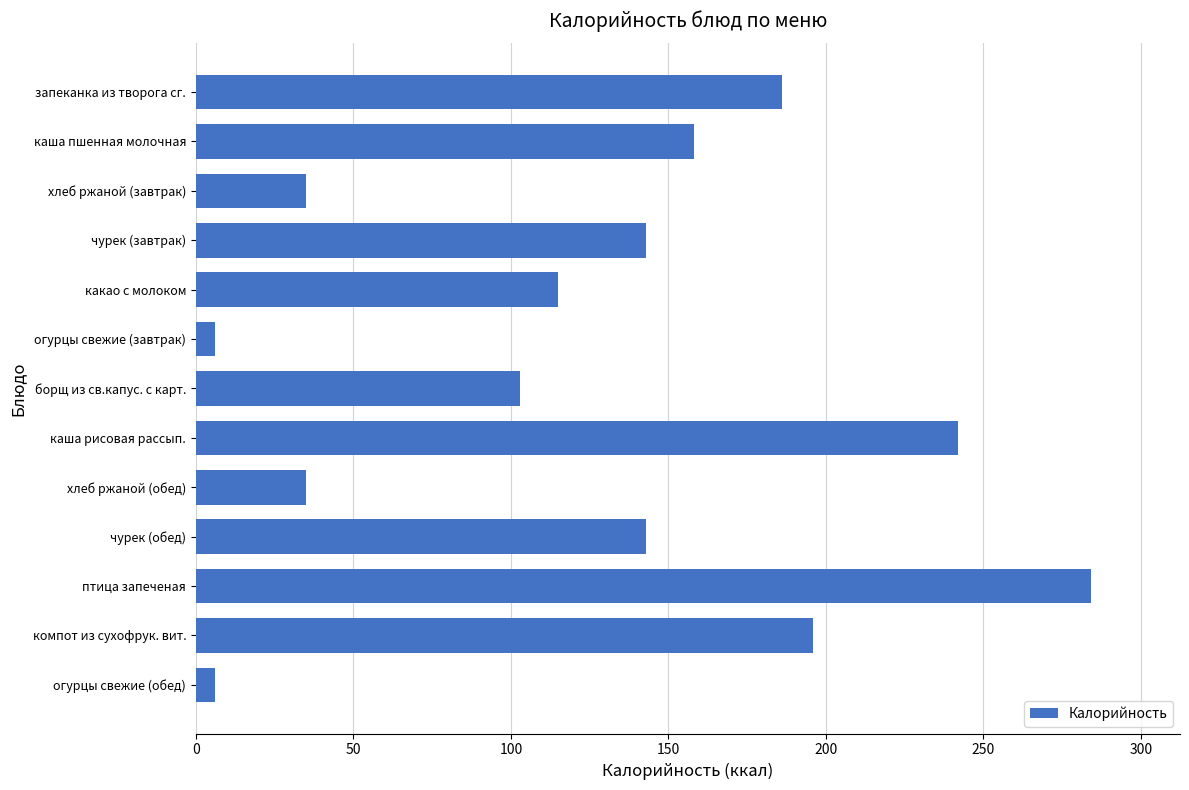

What is the difference between the second highest and minimum values?

236